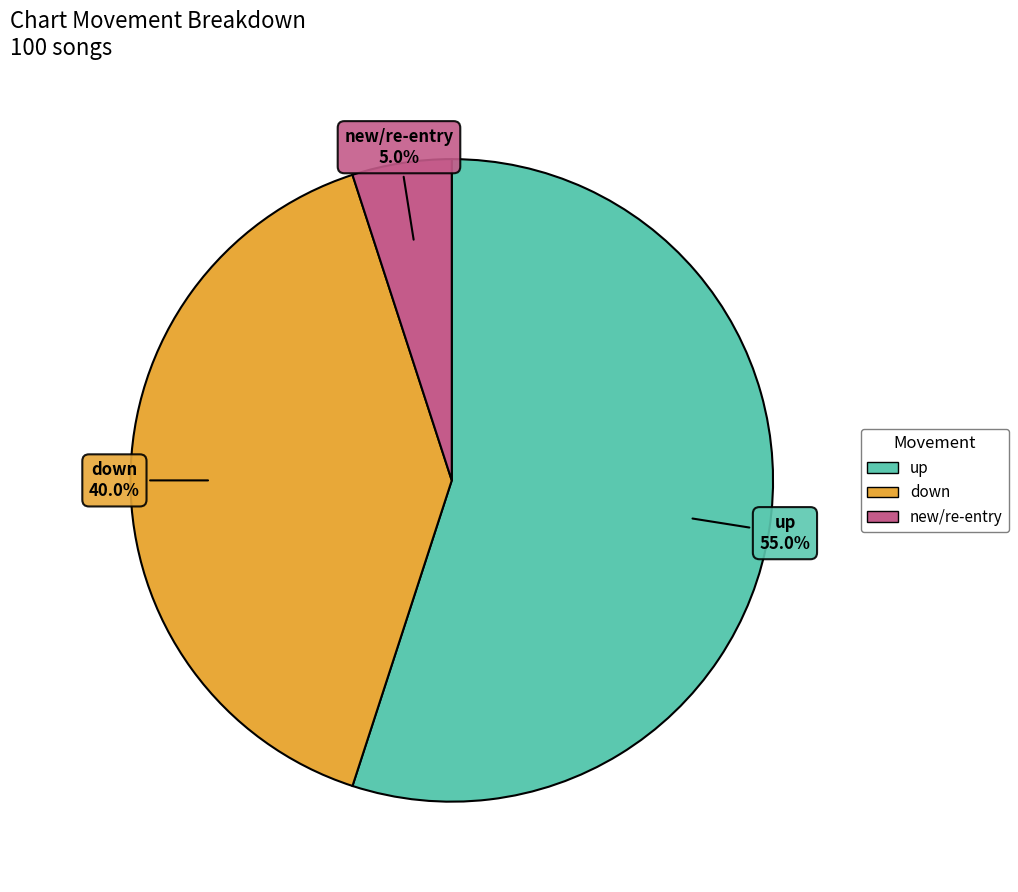

True or false: down accounts for 55% of the total.

False